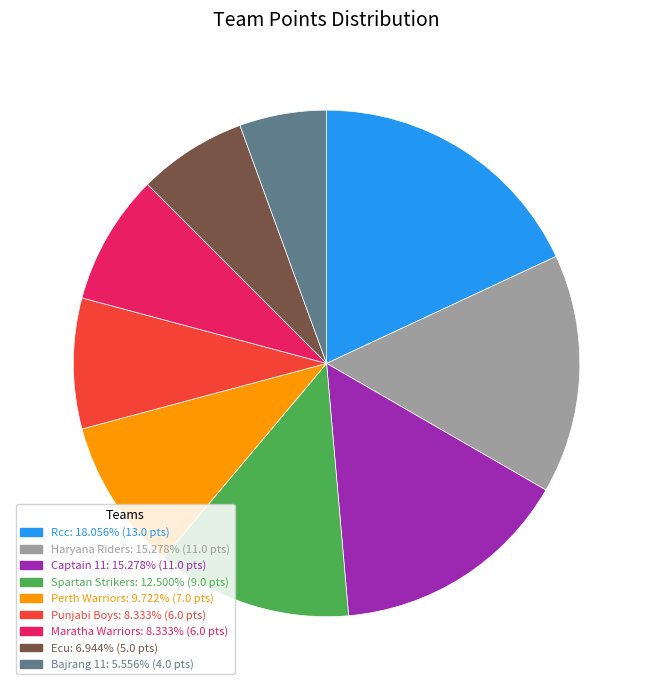

Does any single category account for the majority?

No